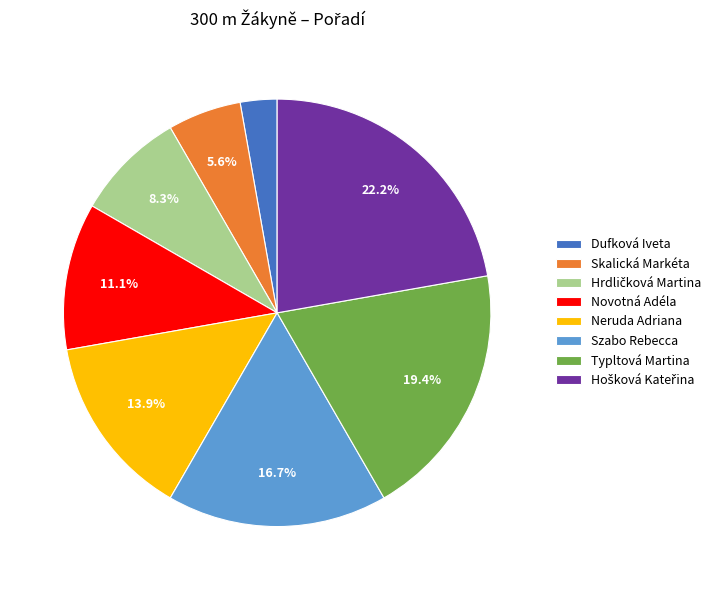

The Neruda Adriana slice represents 14% of the pie. True or false?

True